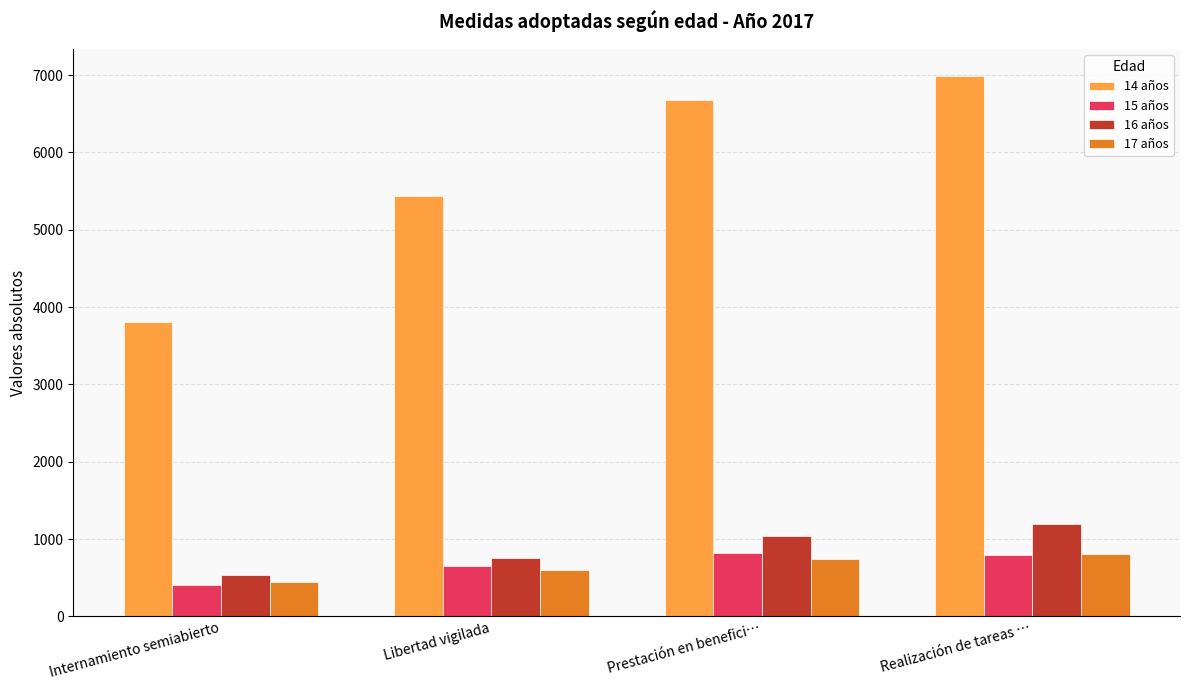

Between Internamiento semiabierto and Prestación en benefici…, which series saw the biggest shift?

14 años